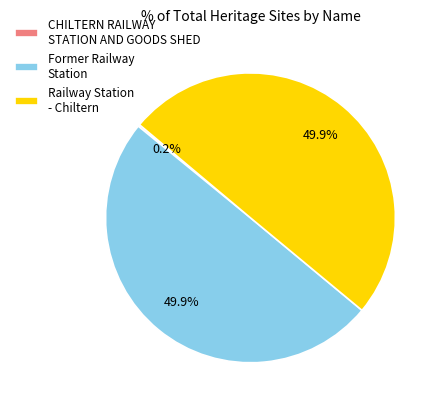

Approximately how many times larger is the value at Railway Station - Chiltern compared to Former Railway Station?

1.0